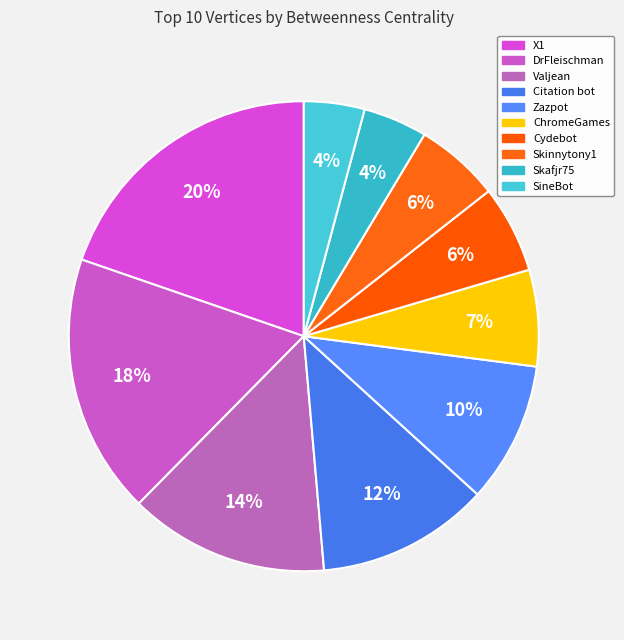

Which has a higher value, SineBot or Skafjr75?

Skafjr75